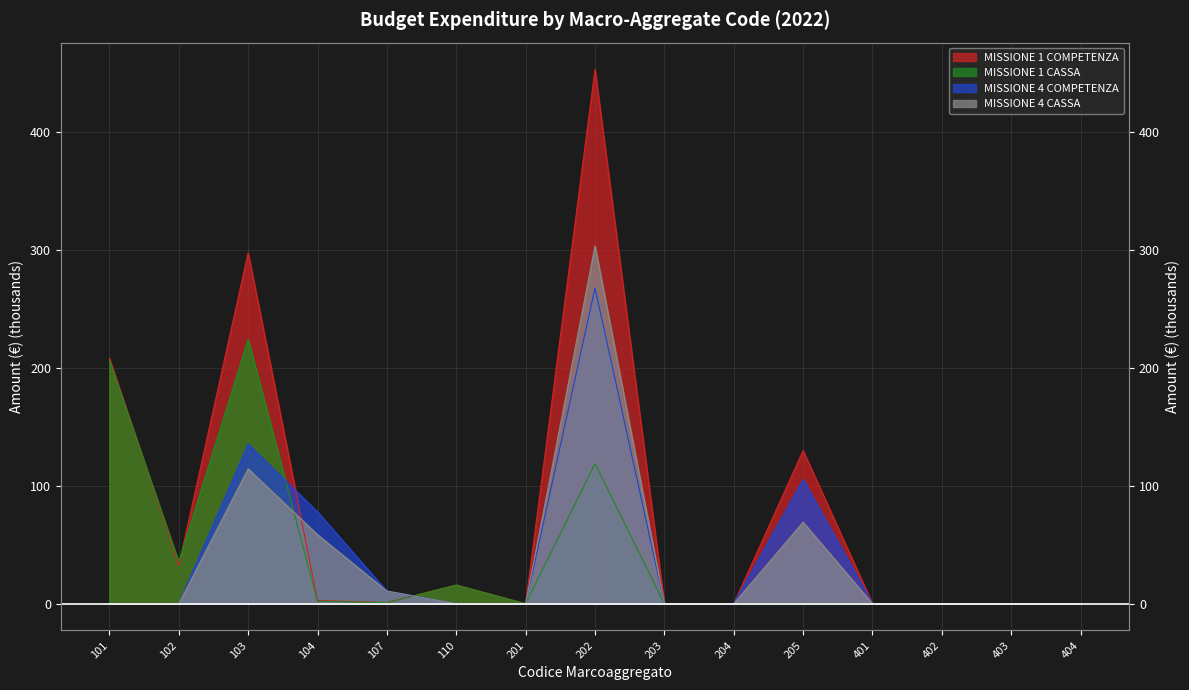

What is the average value of the MISSIONE 4 CASSA series?

37.1